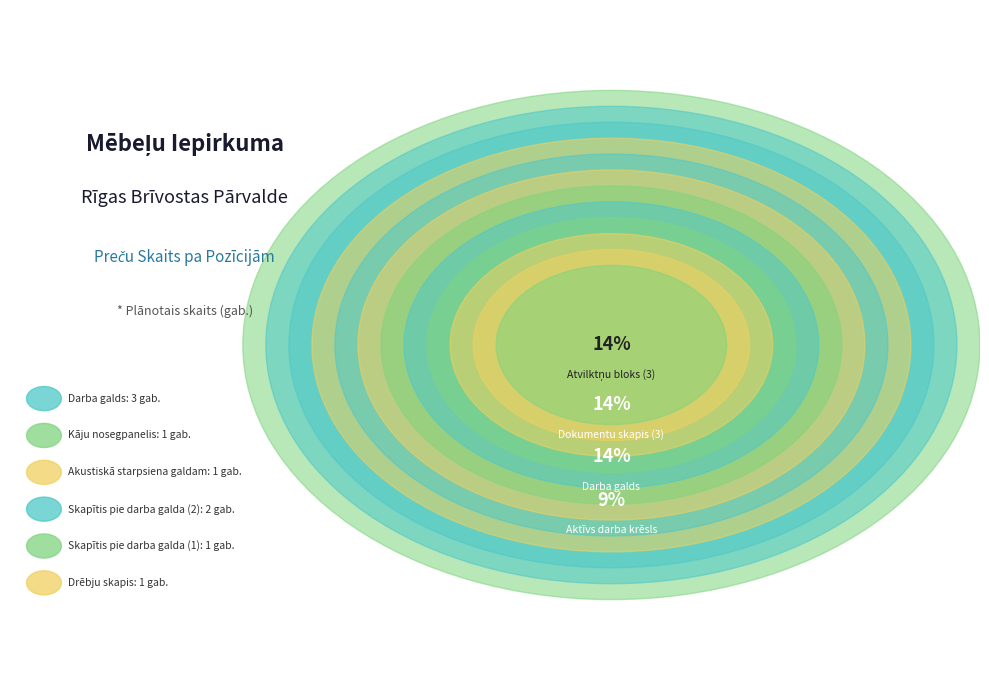

To the nearest percent, what is the difference between the largest and smallest slice percentages?

9%